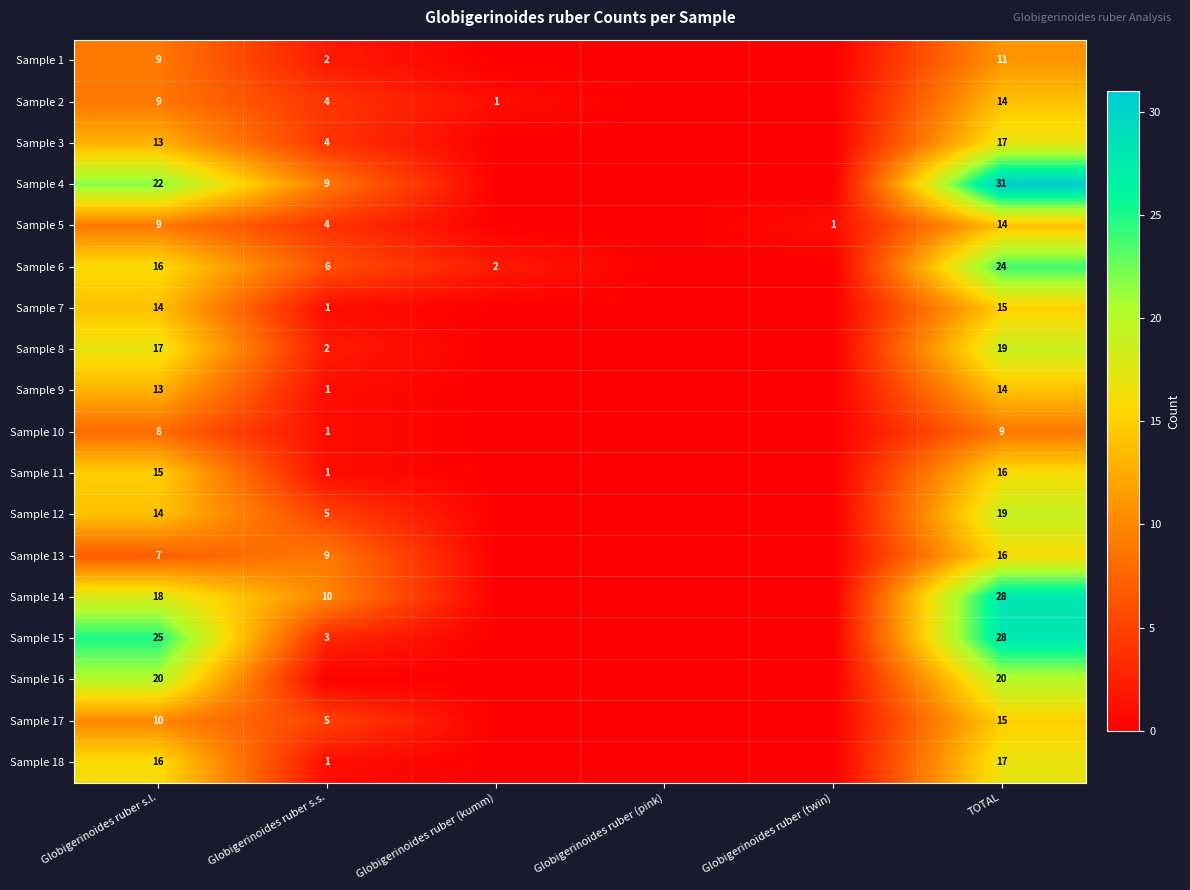

How many data points does each series have?

6